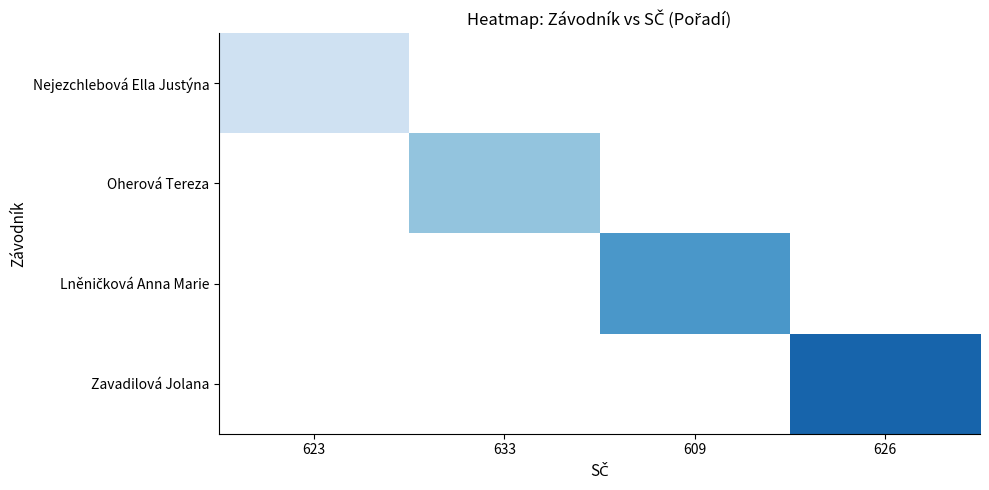

Is the value of Nejezchlebová Ella Justýna at 623 greater than the value of Zavadilová Jolana at 609?

No